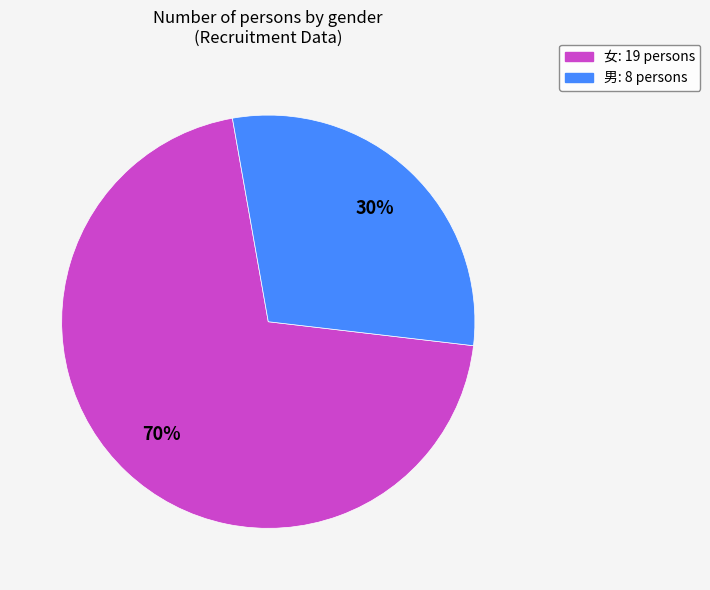

The 女 slice represents 70% of the pie. True or false?

True